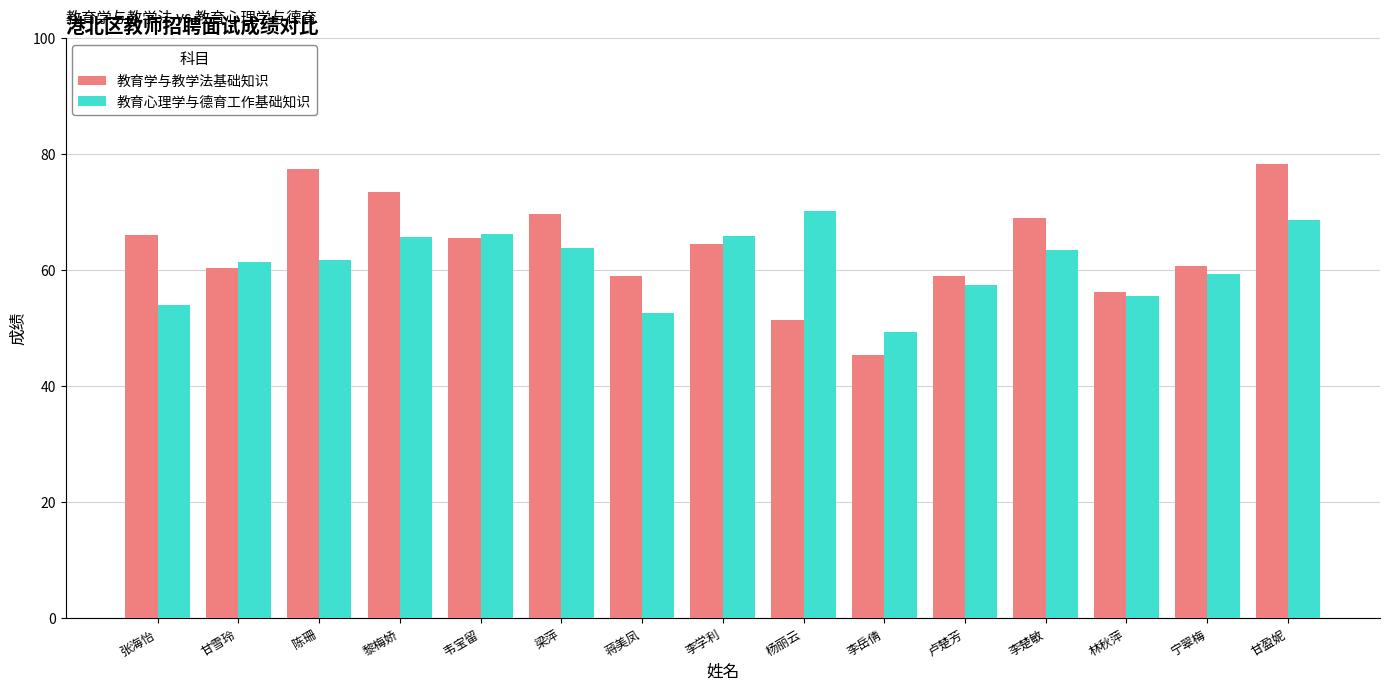

List the series in order of their peak value, lowest first.

教育心理学与德育工作基础知识, 教育学与教学法基础知识